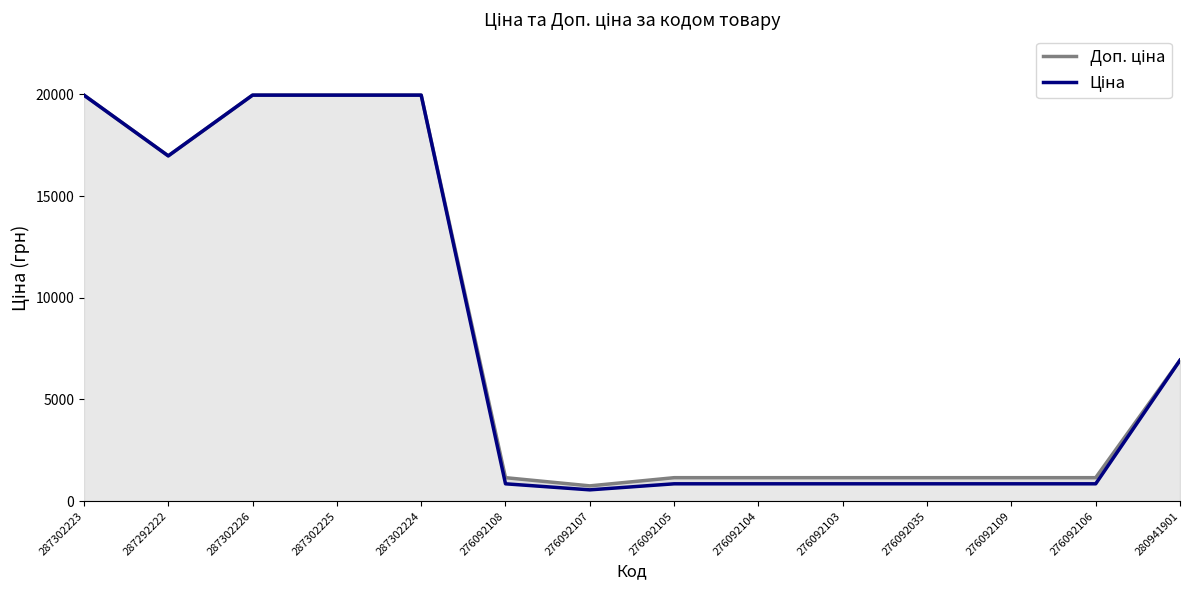

Reading left to right, what are all the values shown in this chart?

Доп. ціна: 287302223=19964.2	287292222=16976.3	287302226=19964.2	287302225=19964.2	287302224=19964.2	276092108=1149.7	276092107=747.0	276092105=1149.7	276092104=1149.7	276092103=1149.7	276092035=1149.7	276092109=1149.7	276092106=1149.7	280941901=6925.7
Ціна: 287302223=19964.2	287292222=16976.3	287302226=19964.2	287302225=19964.2	287302224=19964.2	276092108=848.4	276092107=551.5	276092105=848.4	276092104=848.4	276092103=848.4	276092035=848.4	276092109=848.4	276092106=848.4	280941901=6925.7